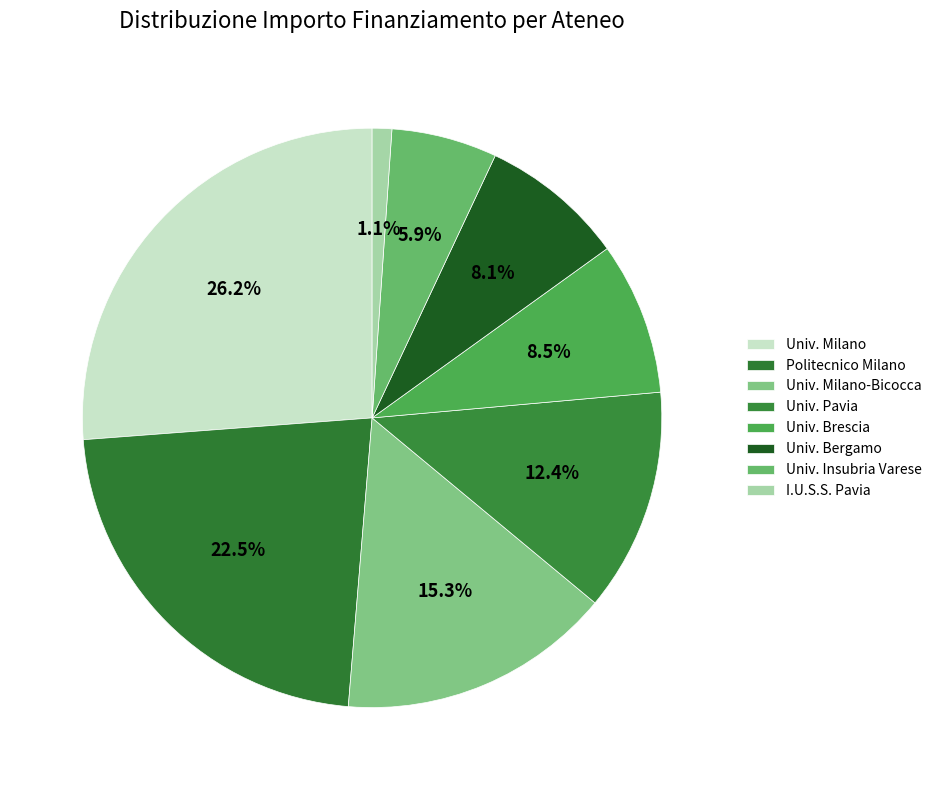

Count the number of slices in the pie.

8